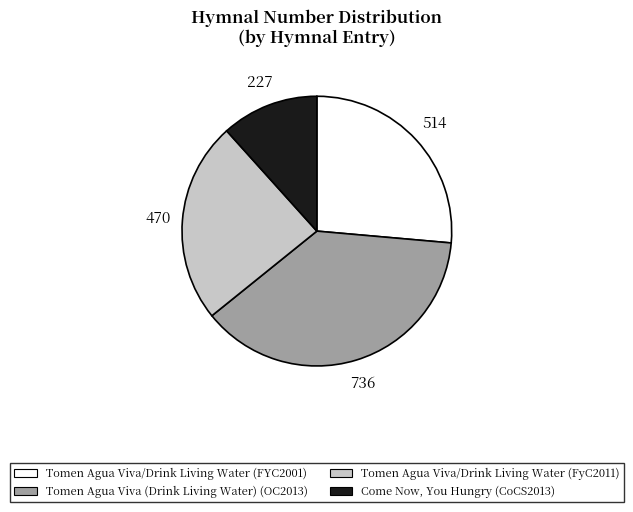

How many segments does this pie chart have?

4